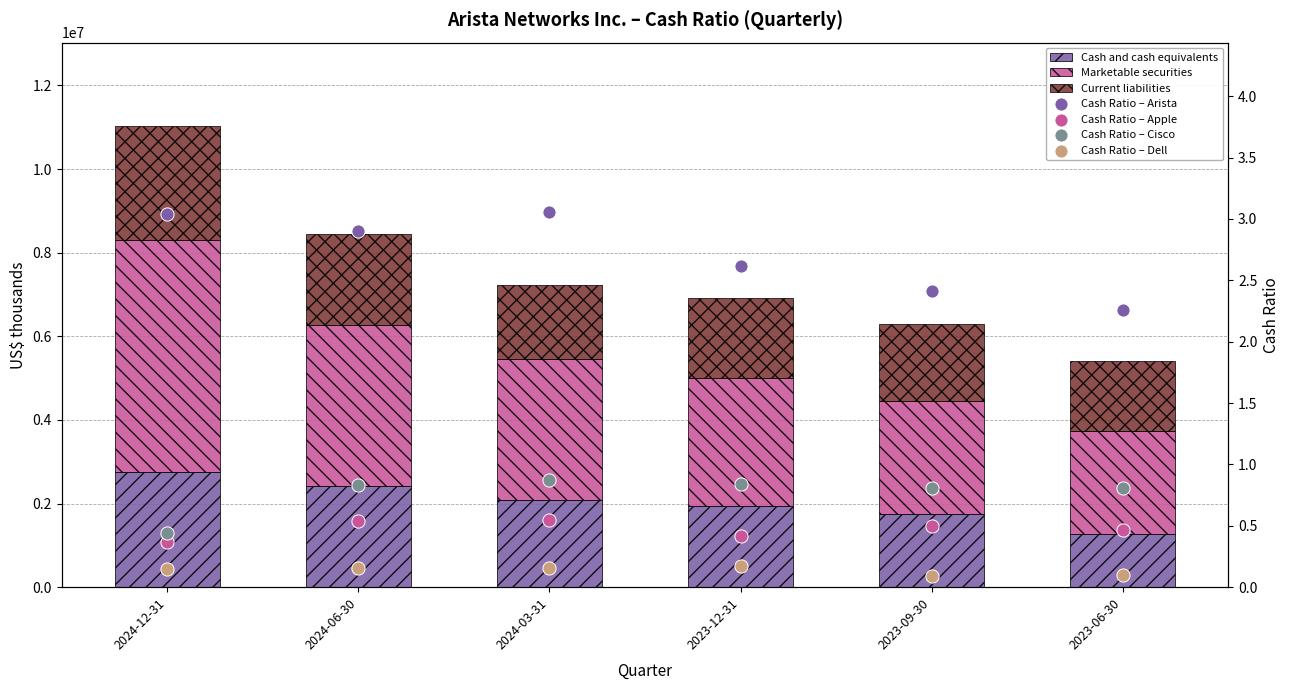

At how many categories does at least one series exceed 4396966?

1